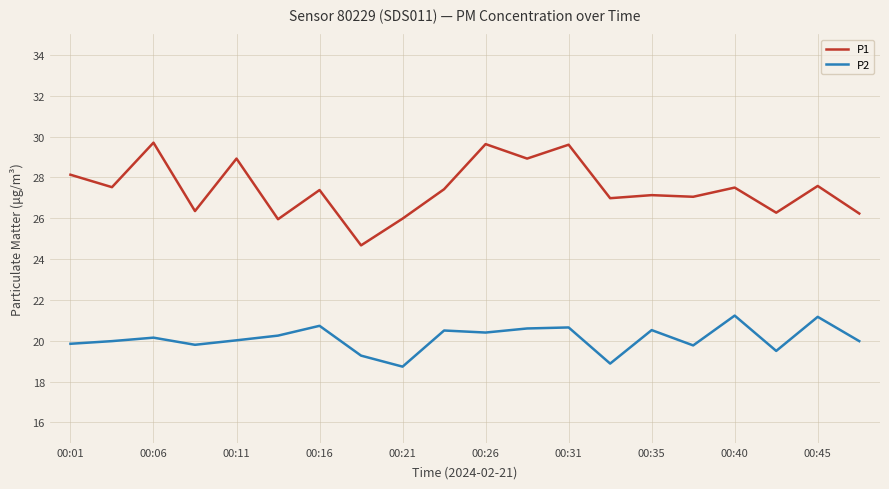

How many categories are shown in the chart?

20